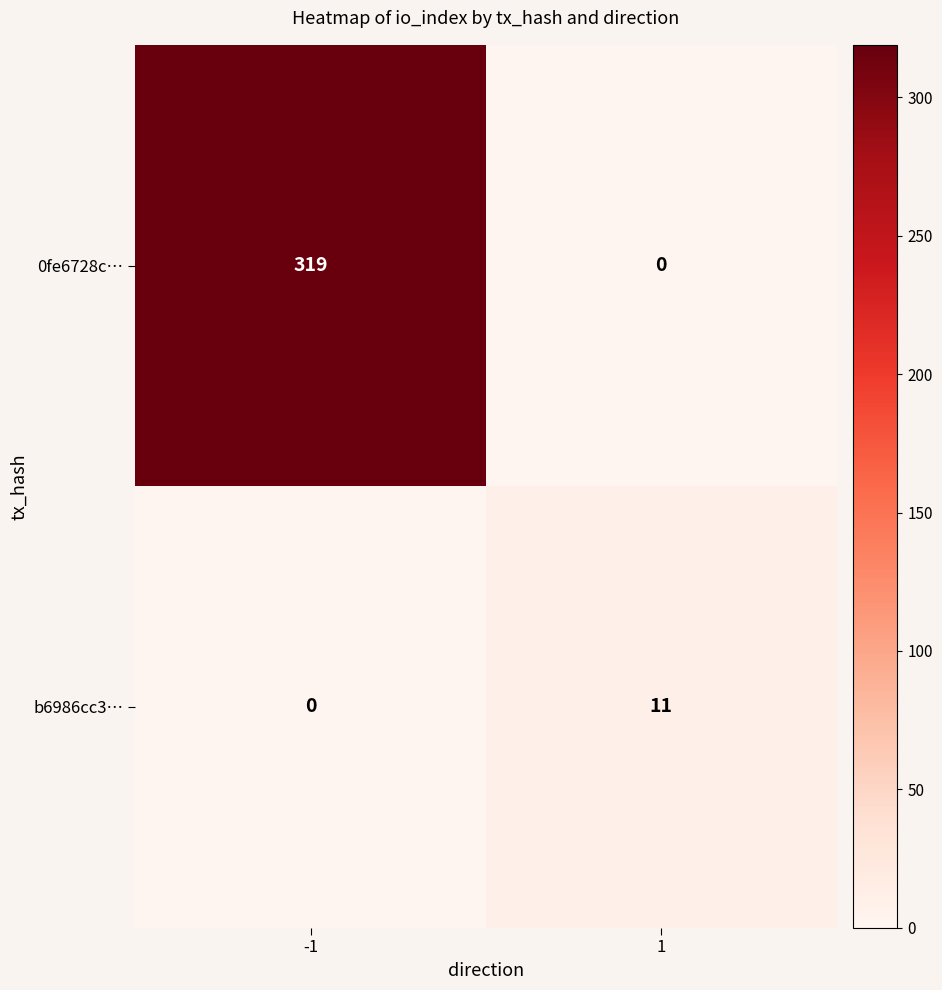

What is the total value across all series at 1?

11